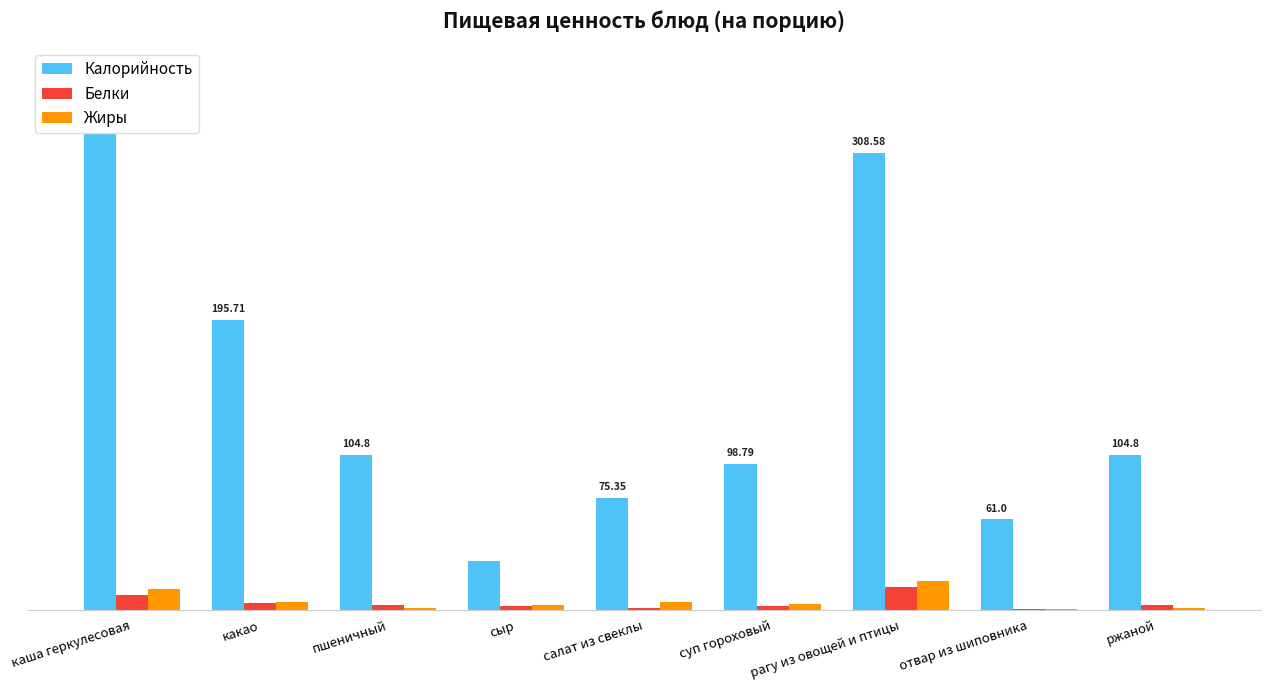

At which label is Жиры closest to 9?

салат из свеклы